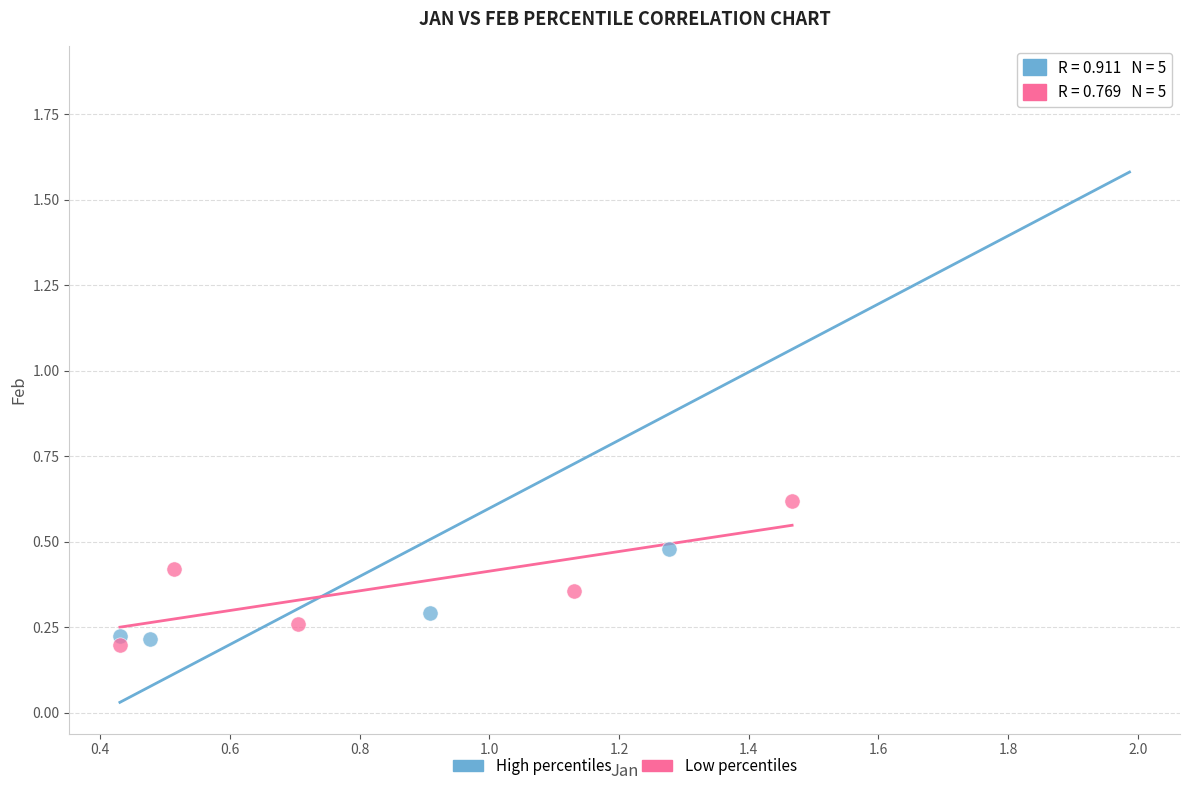

What are all the series names shown in the legend?

High percentiles, Low percentiles